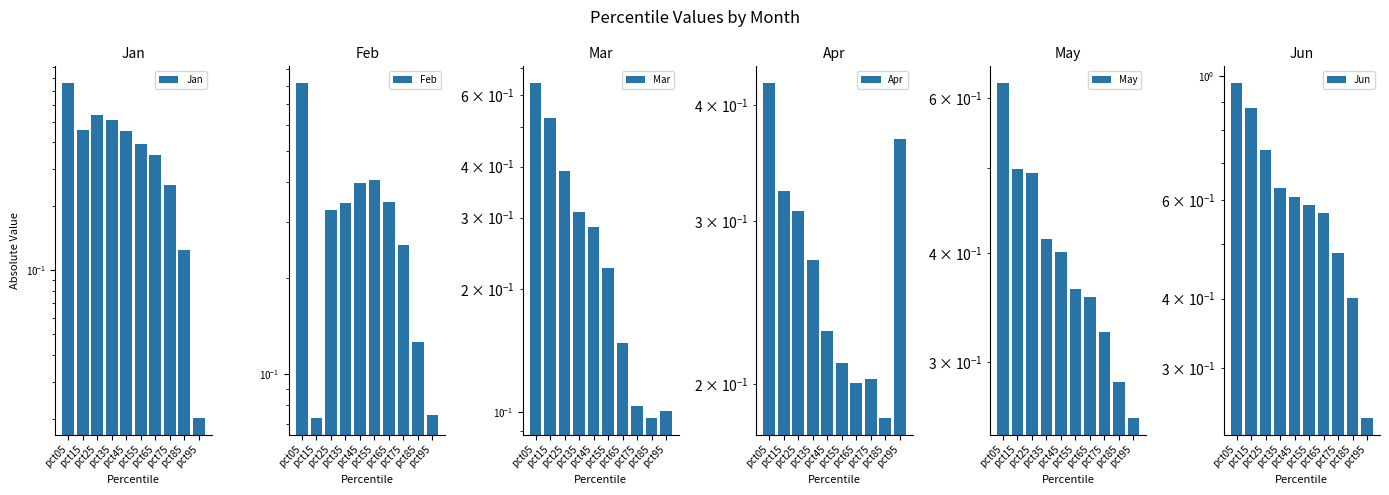

Count the number of categories in the chart.

10